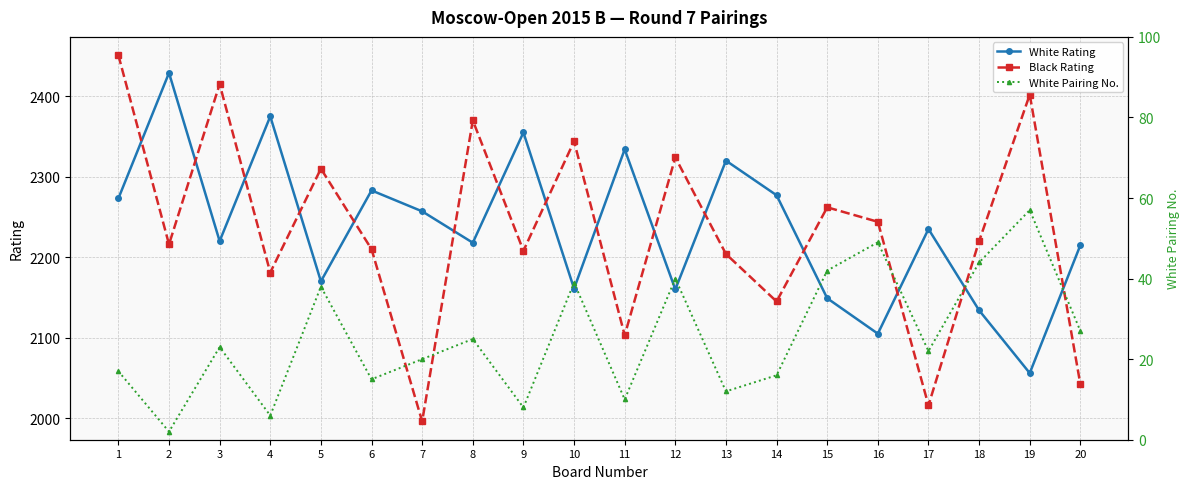

In White Pairing No., how many points are higher than both neighbors (excluding endpoints)?

7